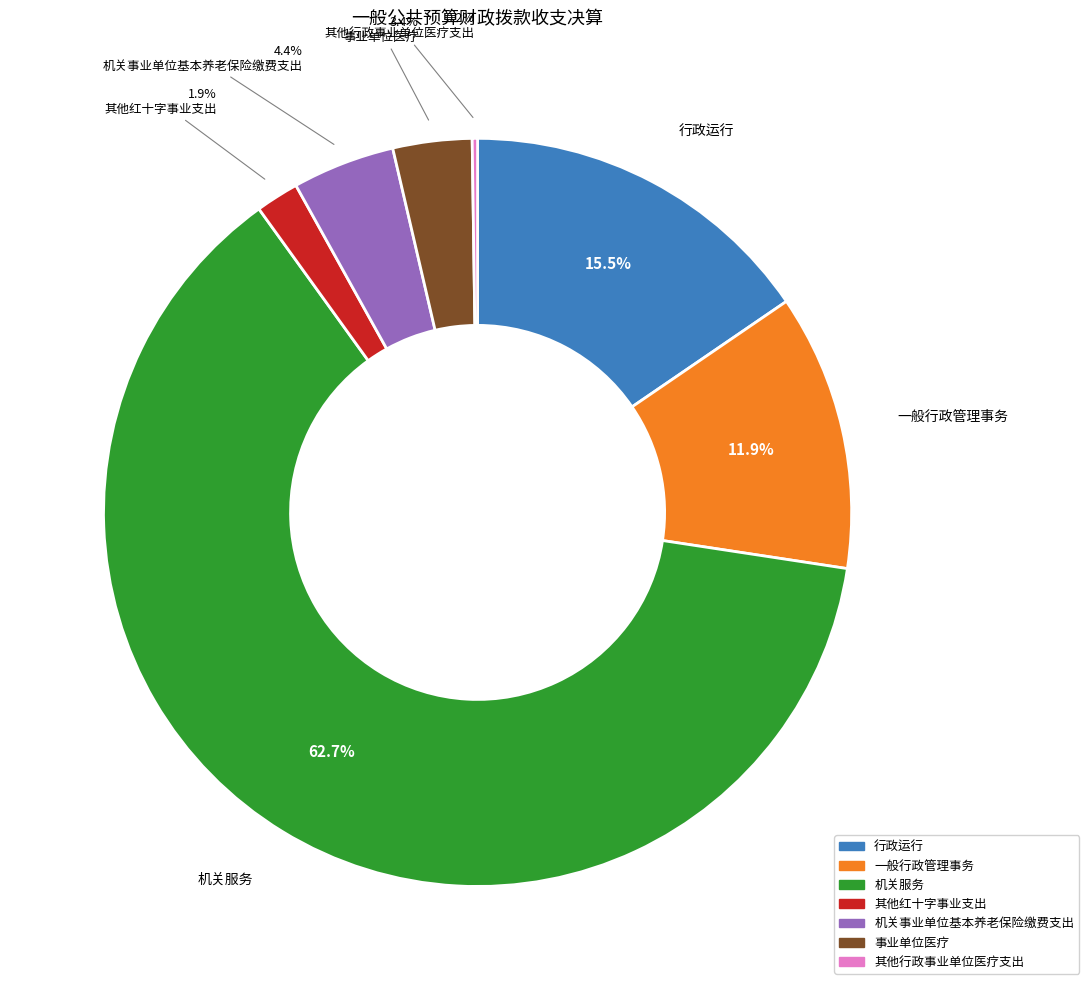

Which category has the biggest portion of the pie?

机关服务